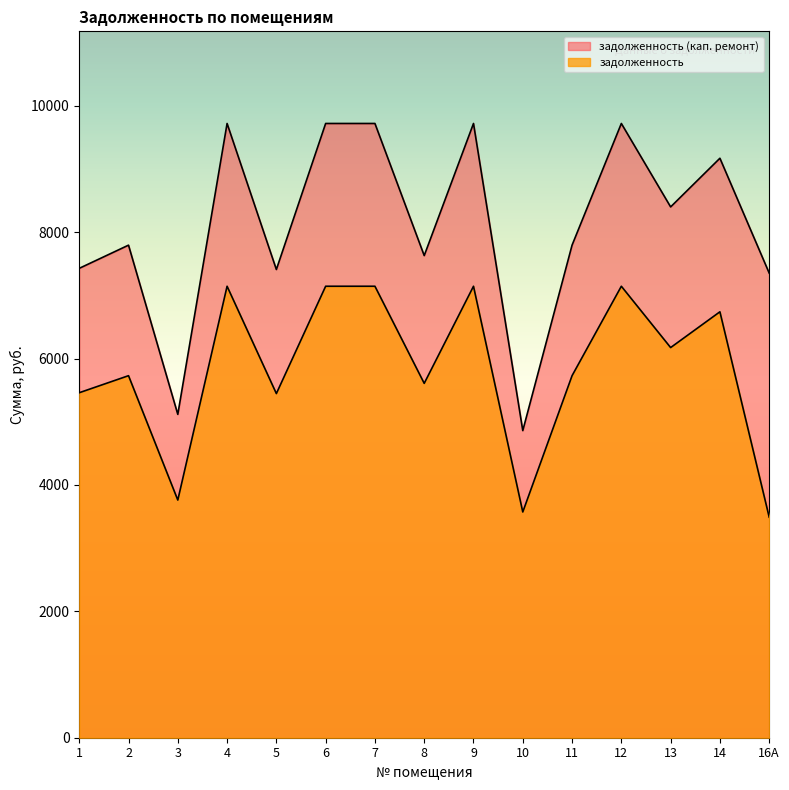

True or false: задолженность and задолженность (кап. ремонт) cross at least once.

False